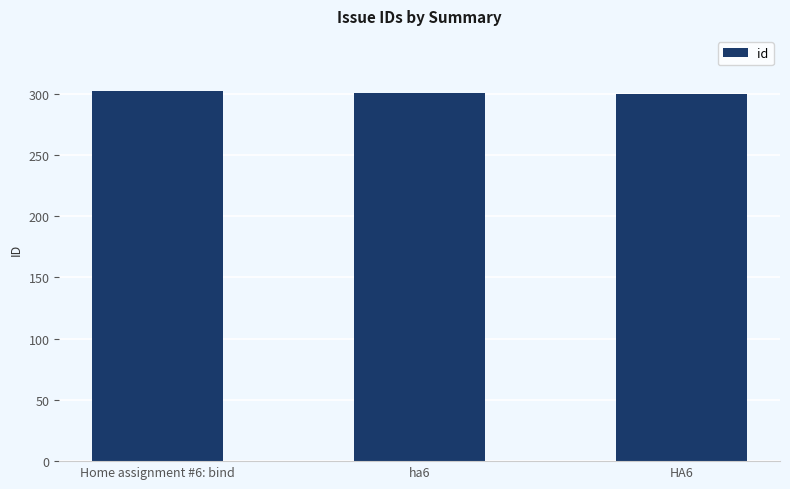

What position from the right is ha6?

2